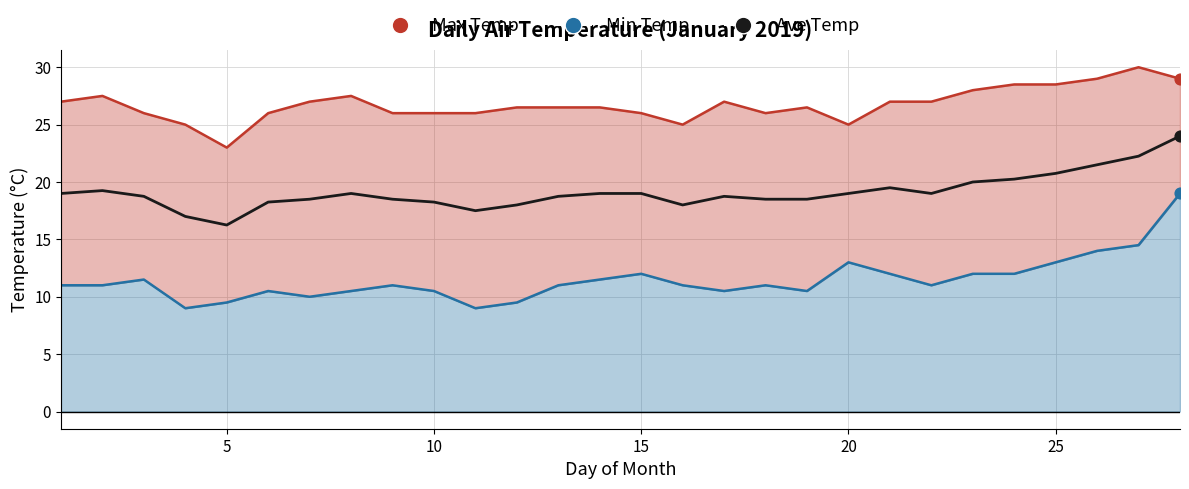

Is the value of Ave Temp at 10 greater than the value of Min Temp Line at 5?

Yes